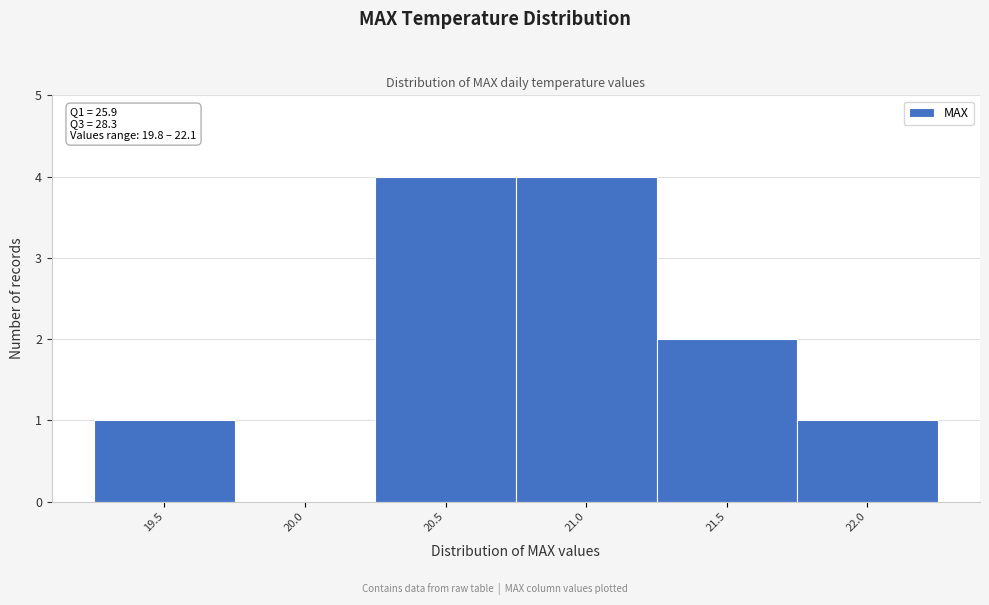

Reading left to right, what are all the values shown in this chart?

19.5=1	20.0=0	20.5=4	21.0=4	21.5=2	22.0=1